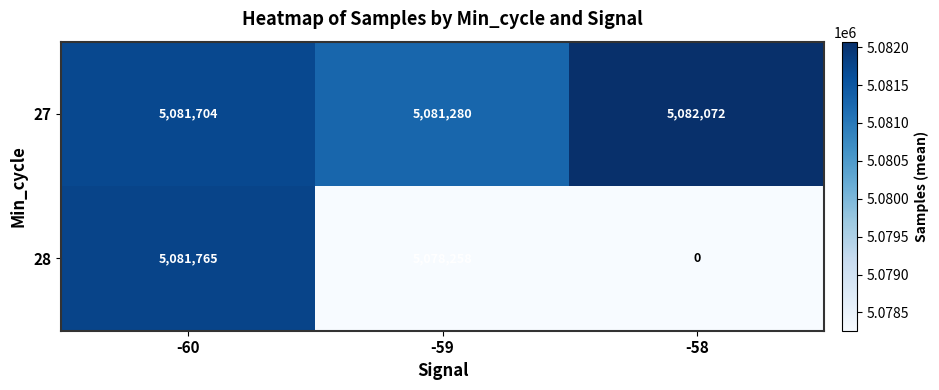

The value of 28 at -59 is 7153769. True or false?

False